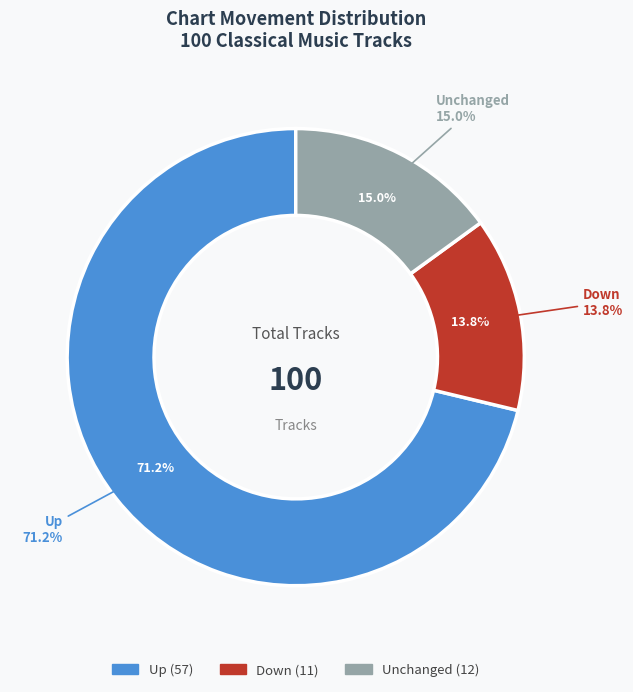

The up slice represents 83% of the pie. True or false?

False